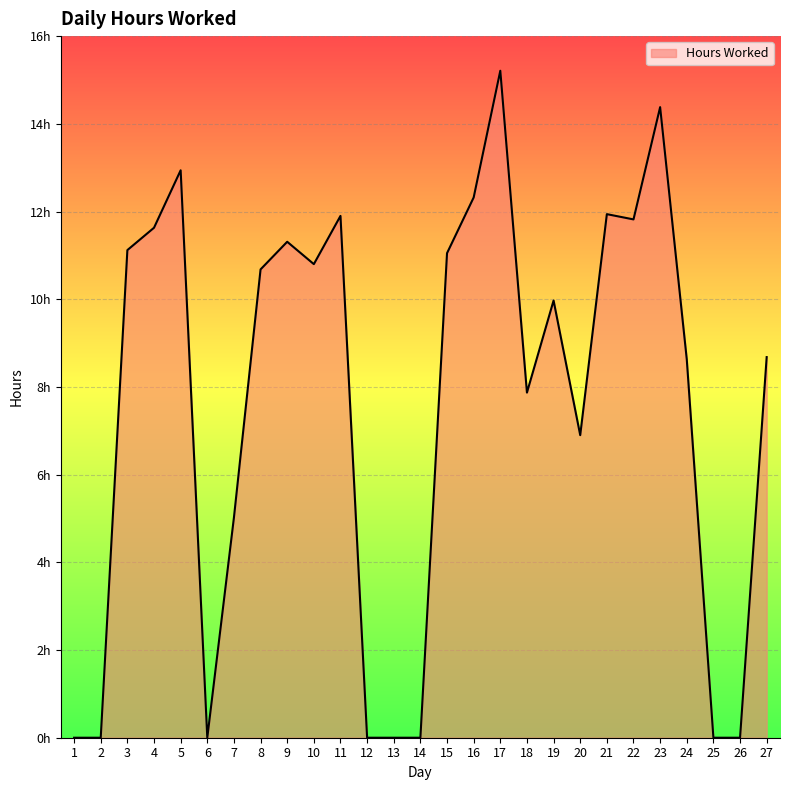

How many interior local peaks (higher than both neighbors) does the data have?

7